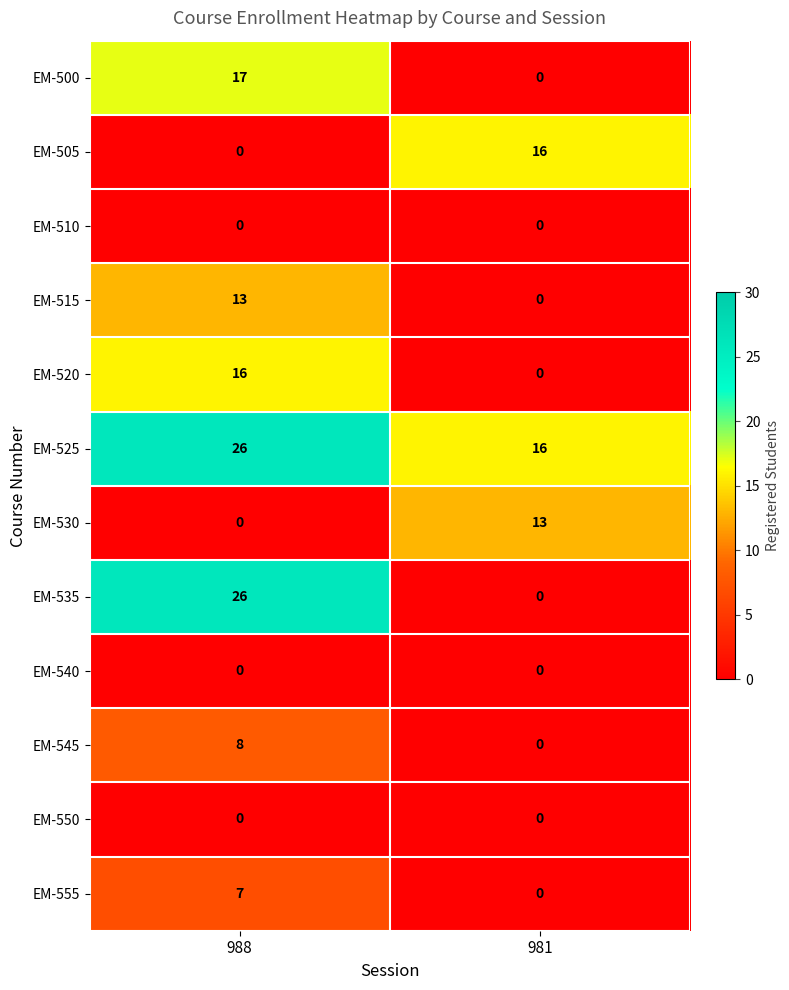

What is the maximum value for EM-505?

16